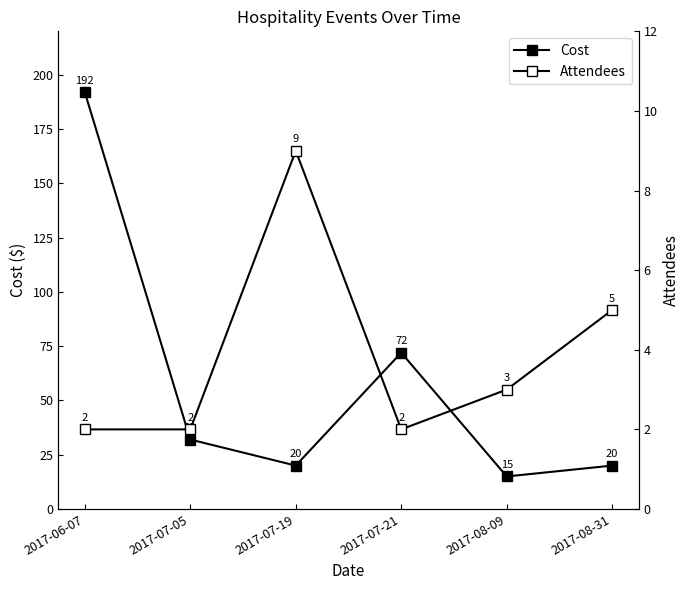

How many series are shown in this chart?

2